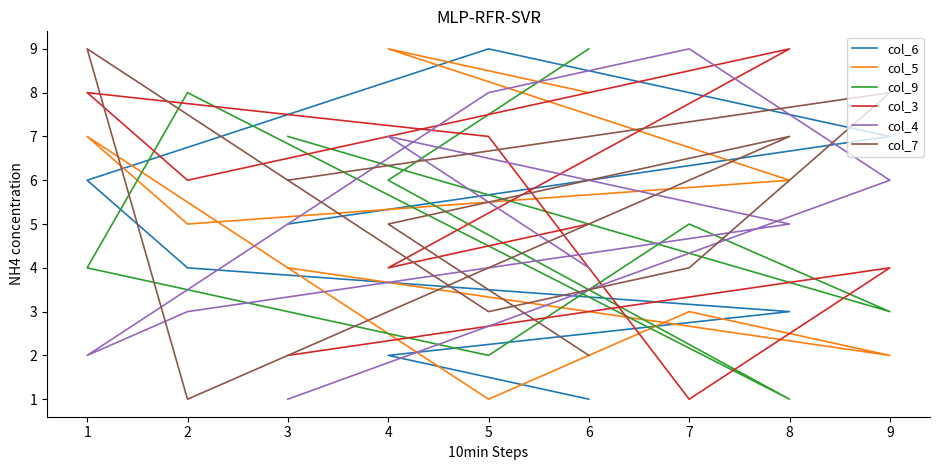

True or false: col_3 has a value of 7 at 4.

False